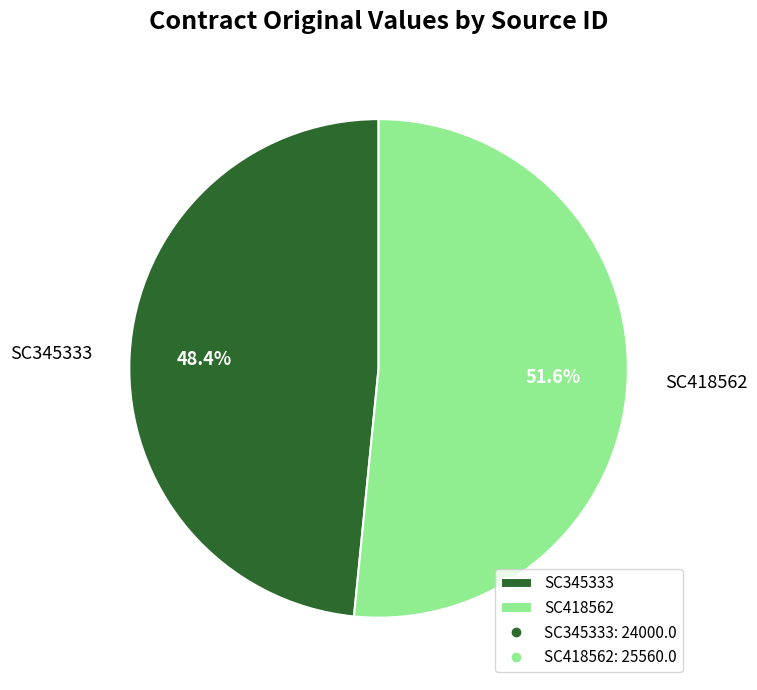

The SC418562 slice represents 52% of the pie. True or false?

True